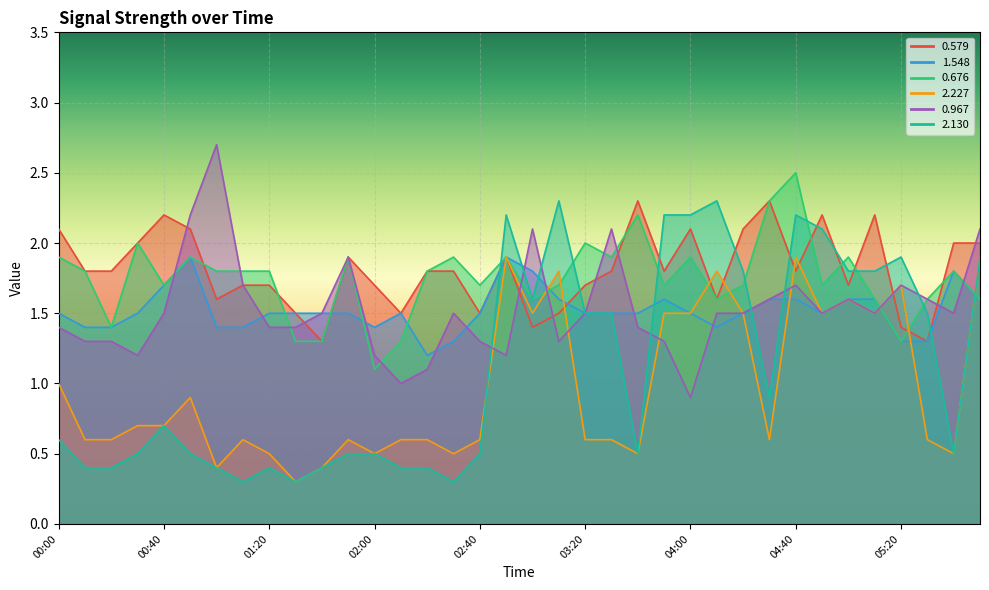

What is the total value across all series at 03:20?

8.8